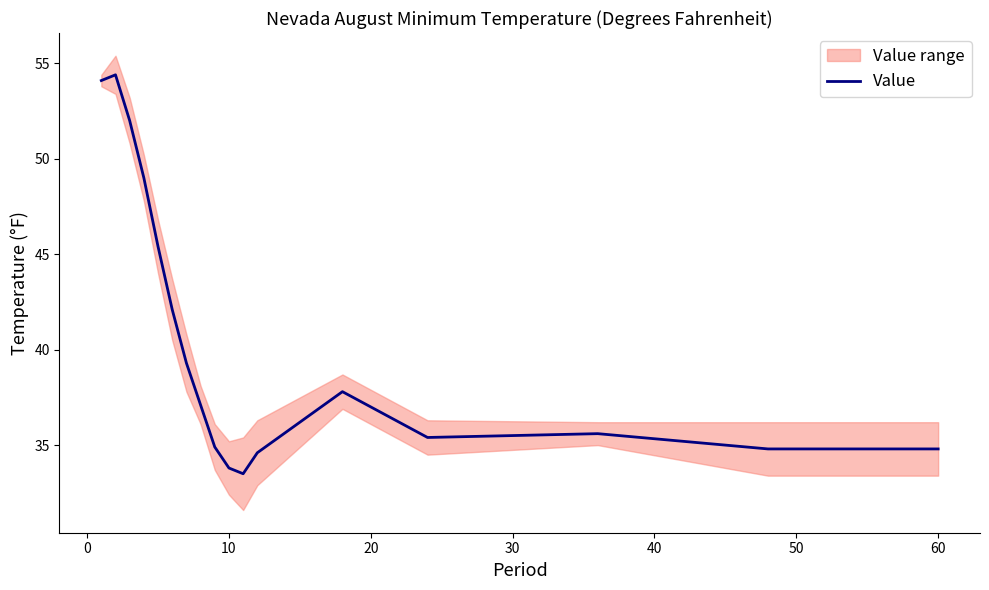

Reading left to right, list all the values displayed in this chart.

54.1	54.4	52.0	49.0	45.4	42.1	39.3	37.1	34.9	33.8	33.5	34.6	37.8	35.4	35.6	34.8	34.8